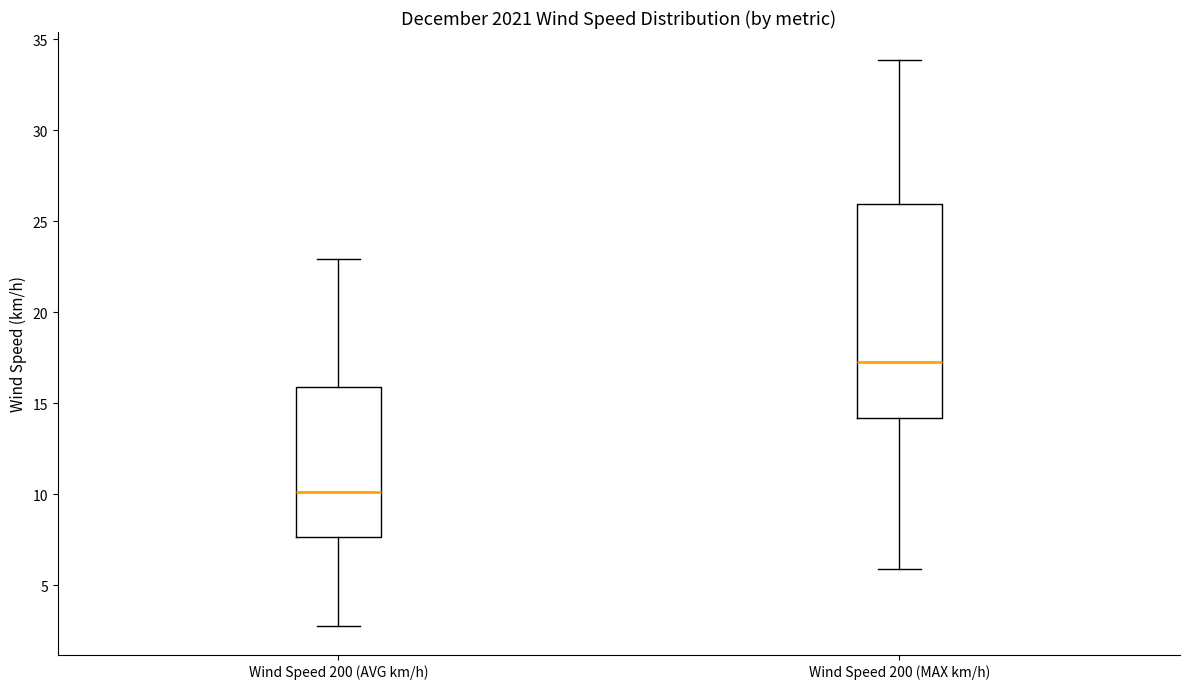

Where does the lower whisker of the box for Wind Speed 200 (AVG km/h) end on the y-axis? The values are not printed on the chart, so give them approximately, as read against the axis.

3.0